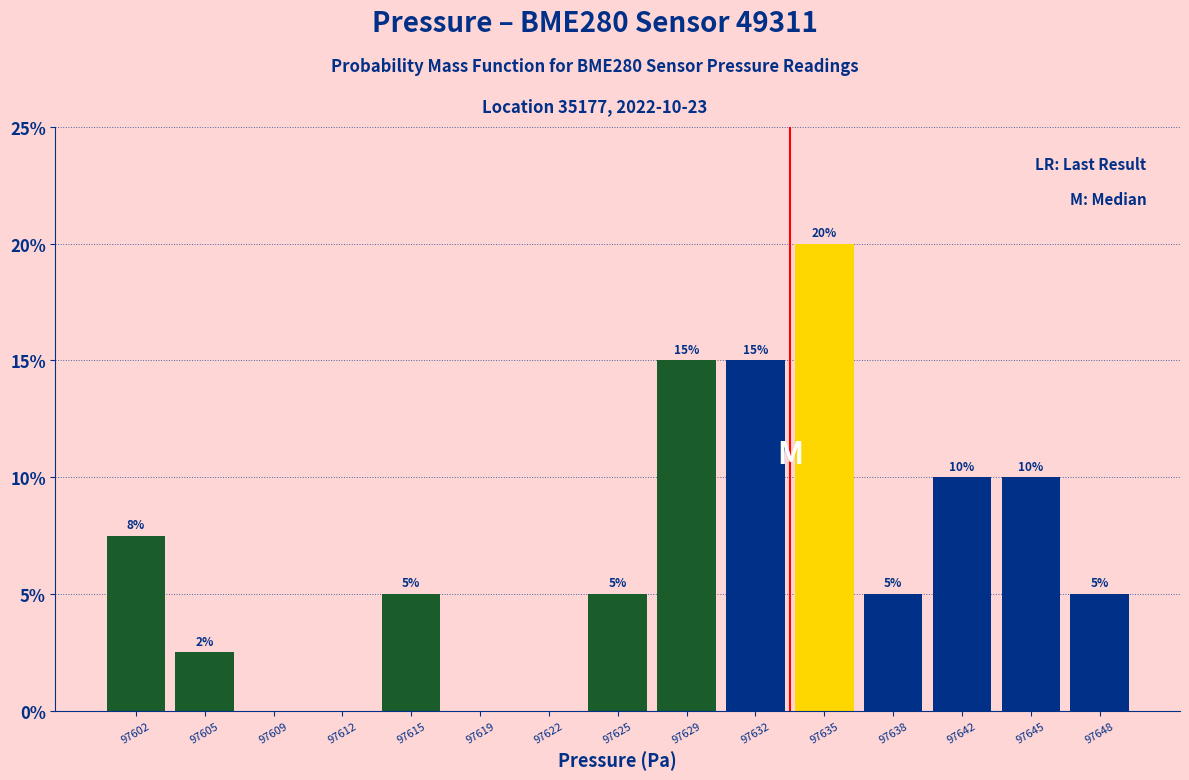

Over which range of the x-axis is the bar tallest?

97633.5 to 97637.0